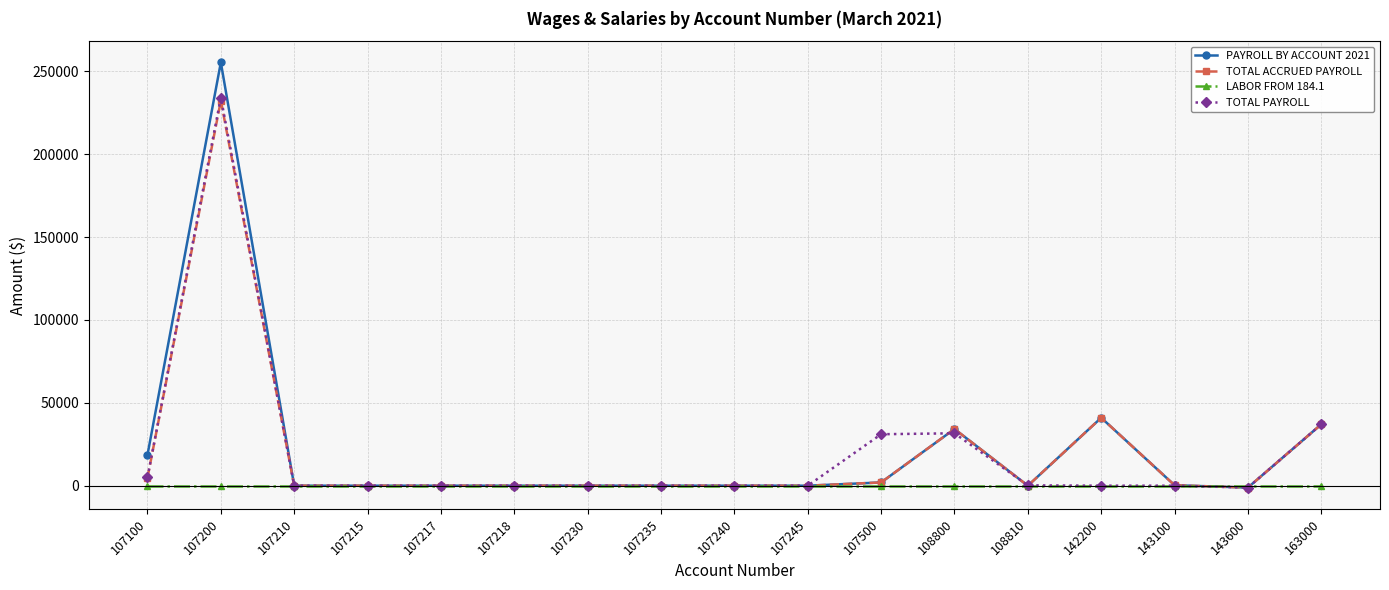

Which label corresponds to the largest value in the chart?

107200